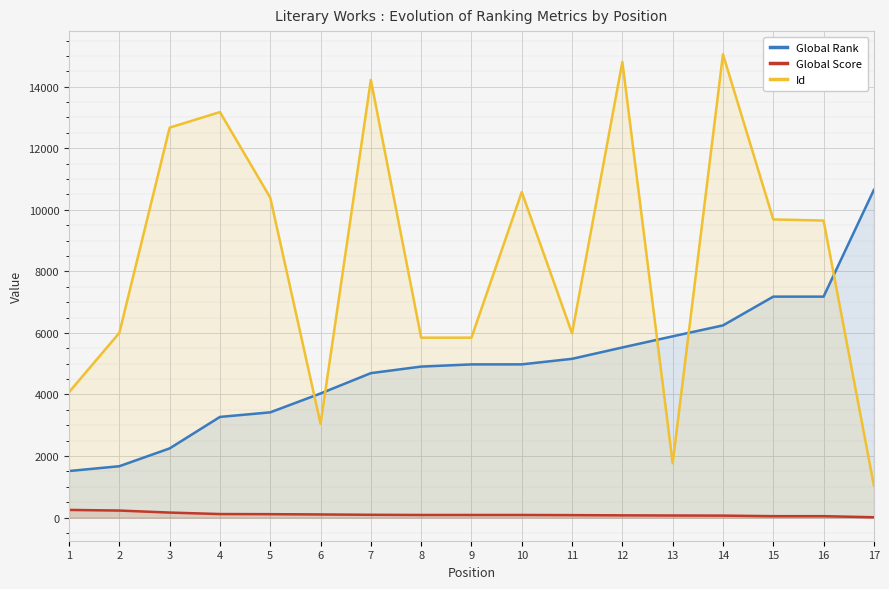

What is the minimum value for Id?

1041